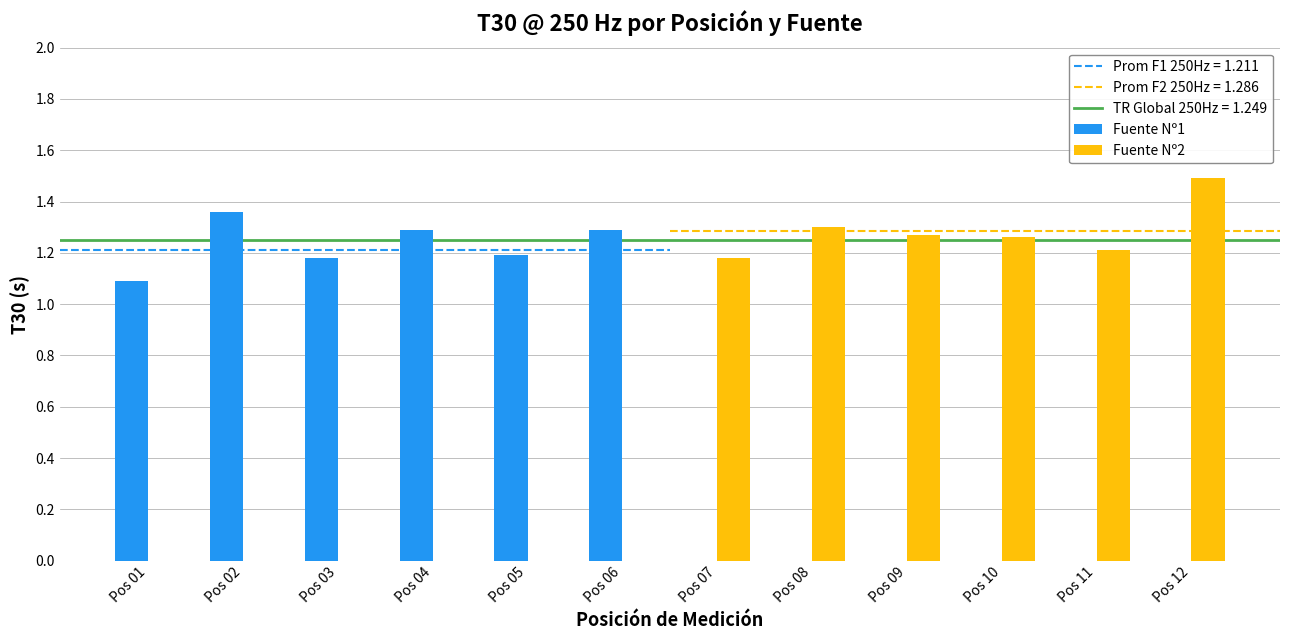

At which label does Fuente Nº1 first exceed 1?

Pos 01